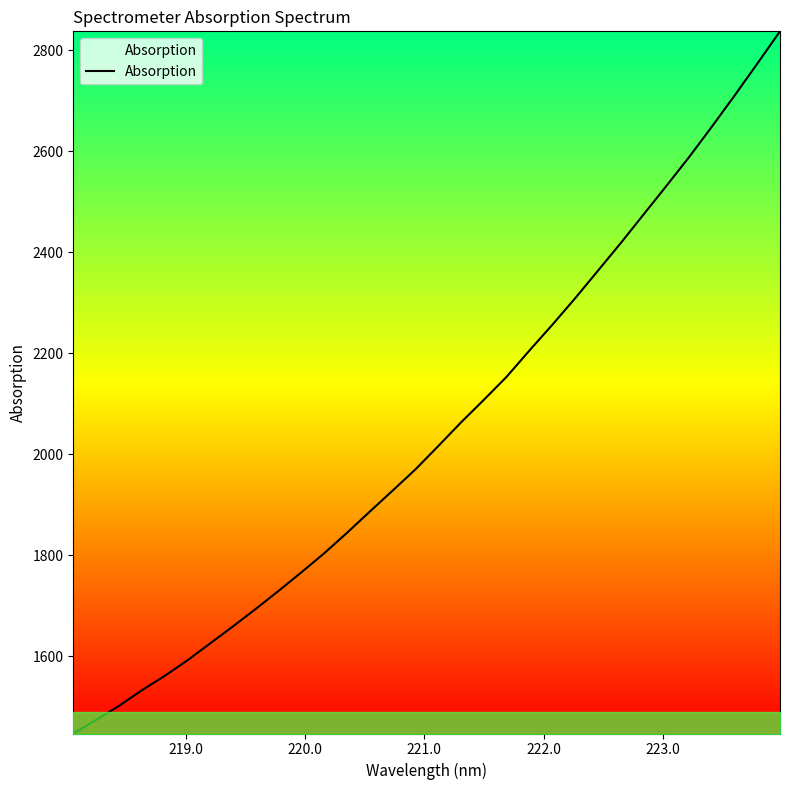

What is the smallest value displayed?

1447.3